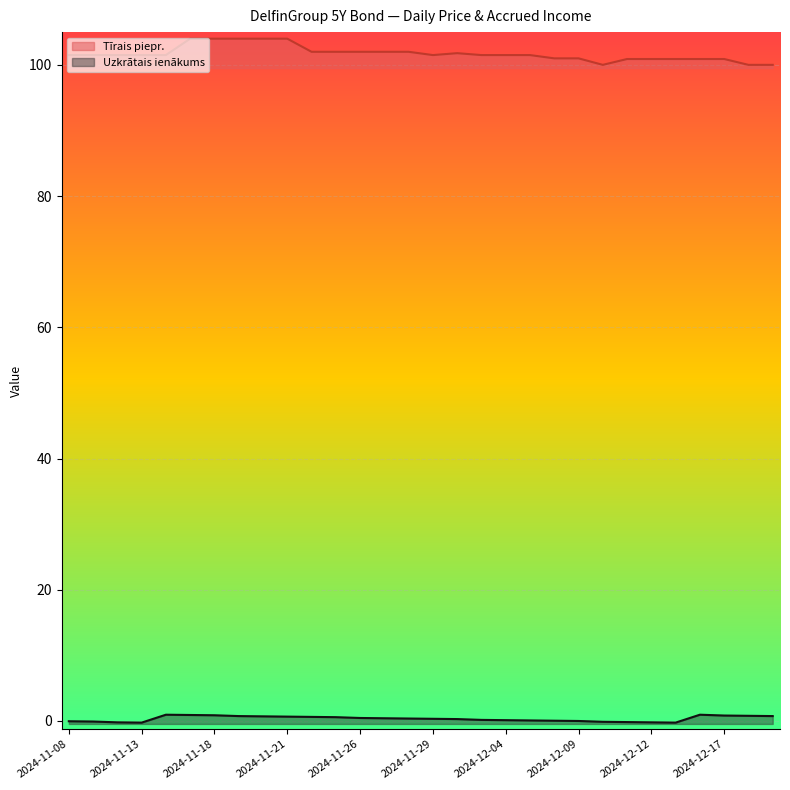

How many categories are shown in the chart?

30